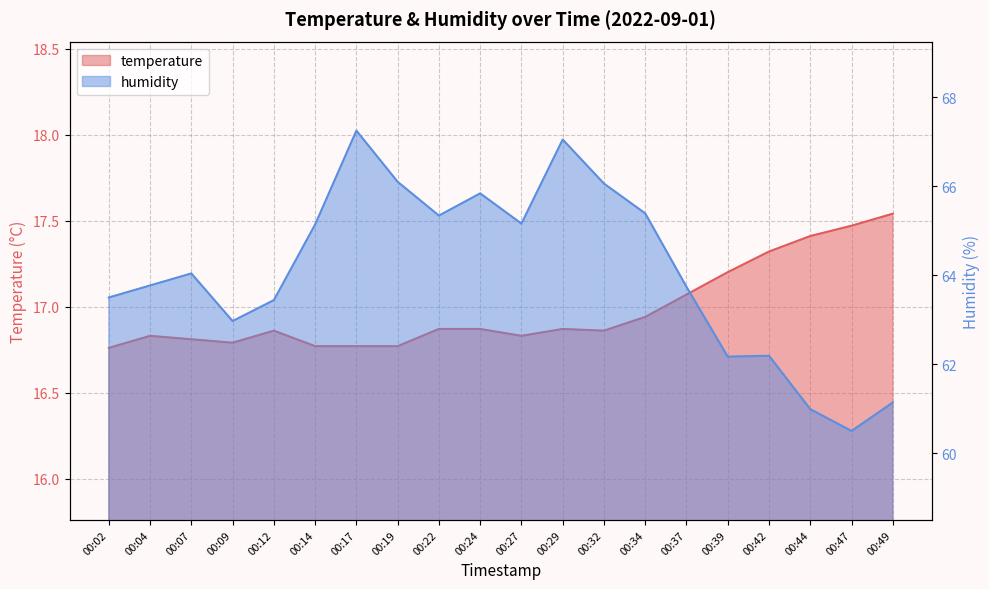

At which category is the sum across all series the highest?

00:17